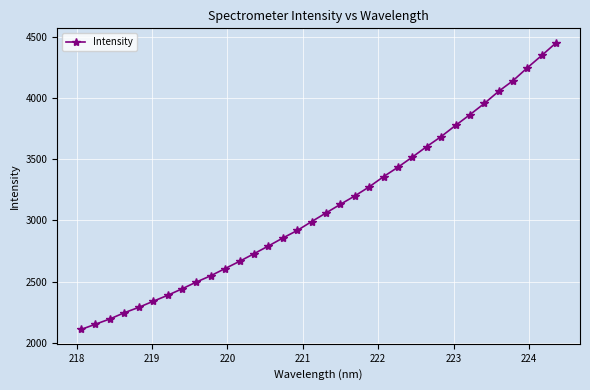

What is the maximum value shown in the chart?

4451.2